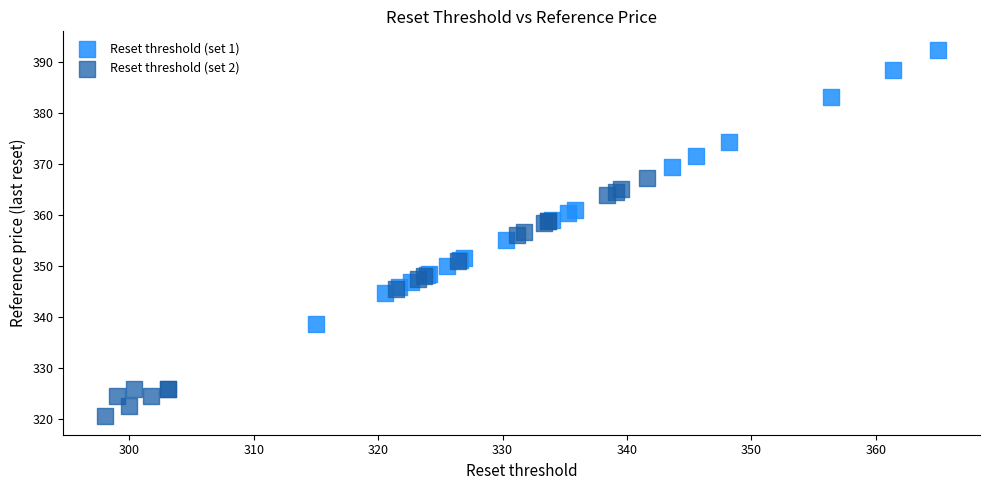

Which series has the largest Y range (max minus min)?

Reset threshold (set 1)